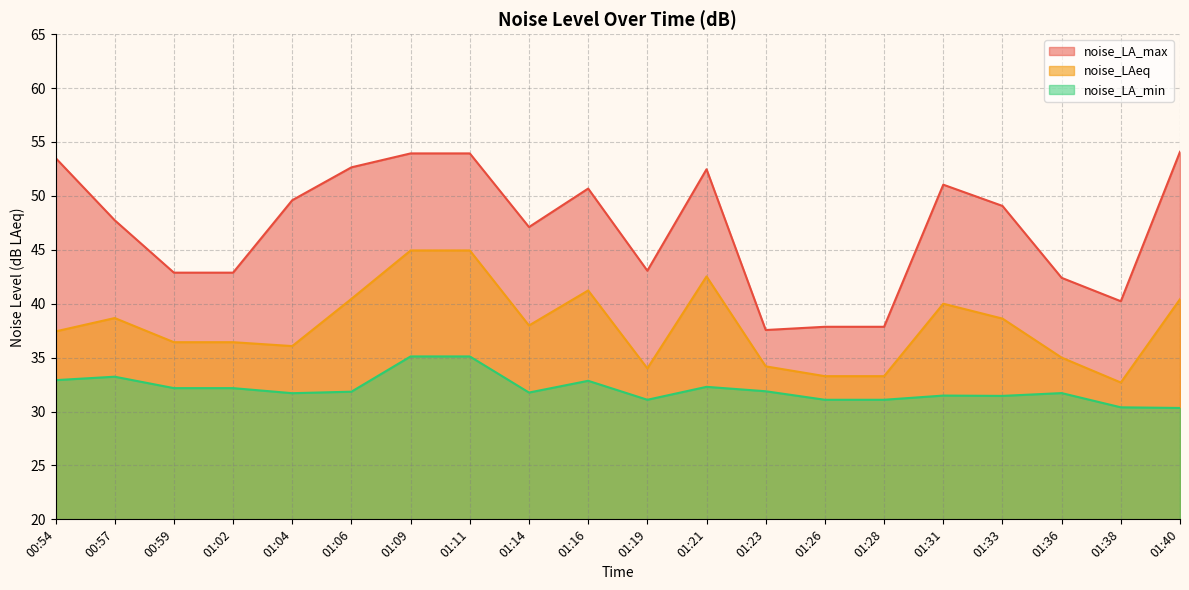

True or false: noise_LA_max and noise_LAeq cross at least once.

False